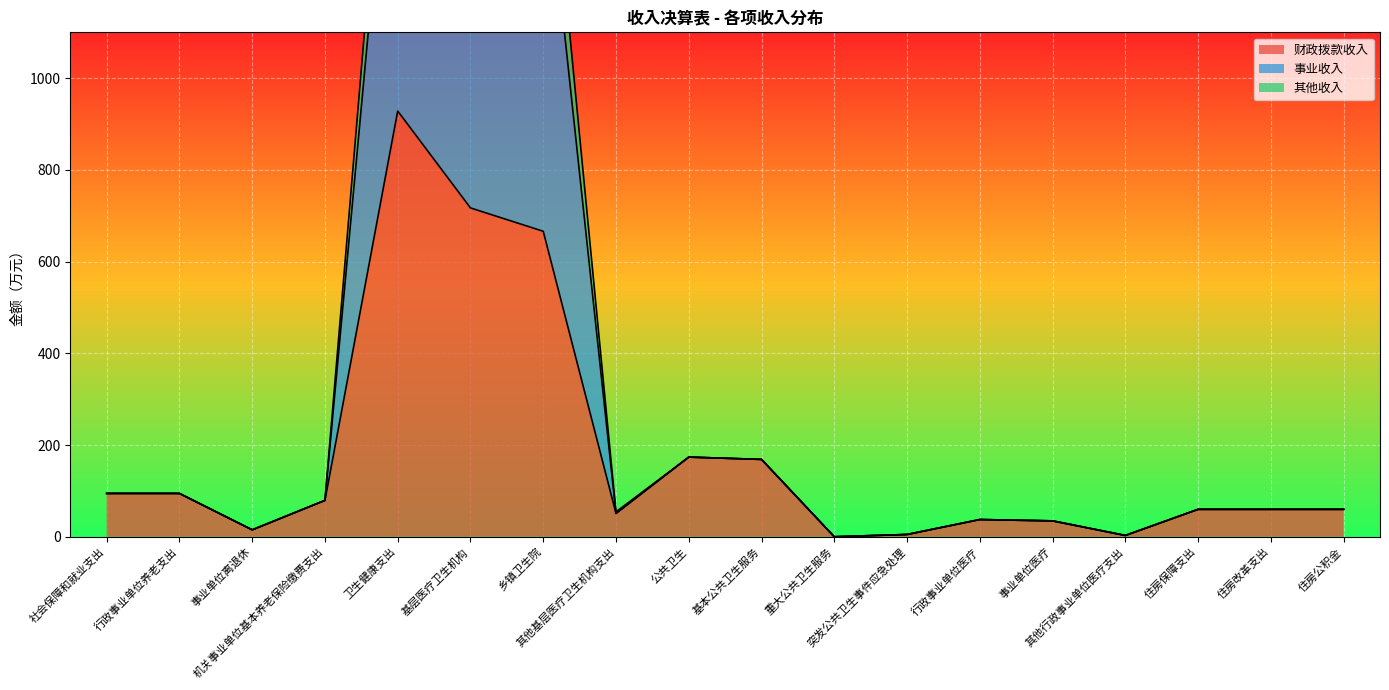

What is the highest value of the 财政拨款收入 series?

928.4